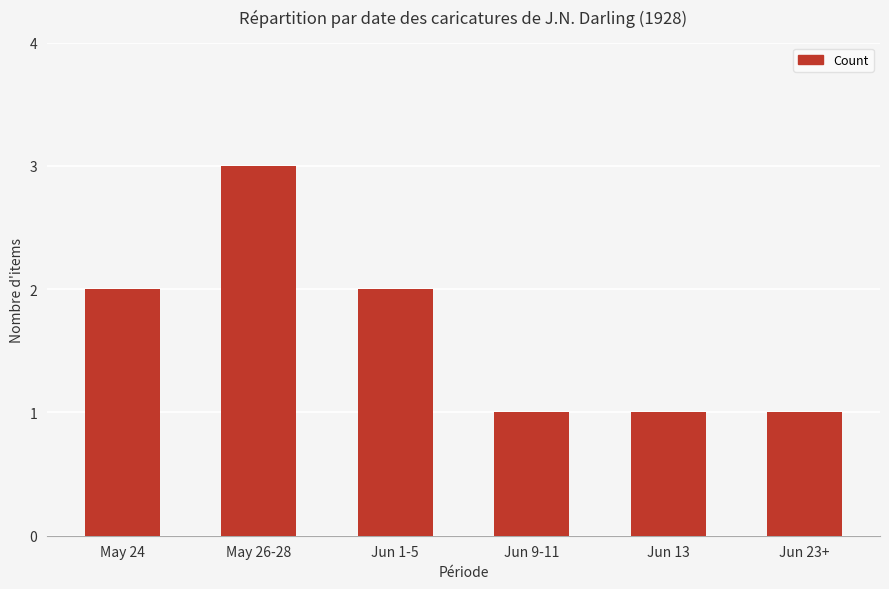

The chart shows a value of 1 at Jun 13. True or false?

True